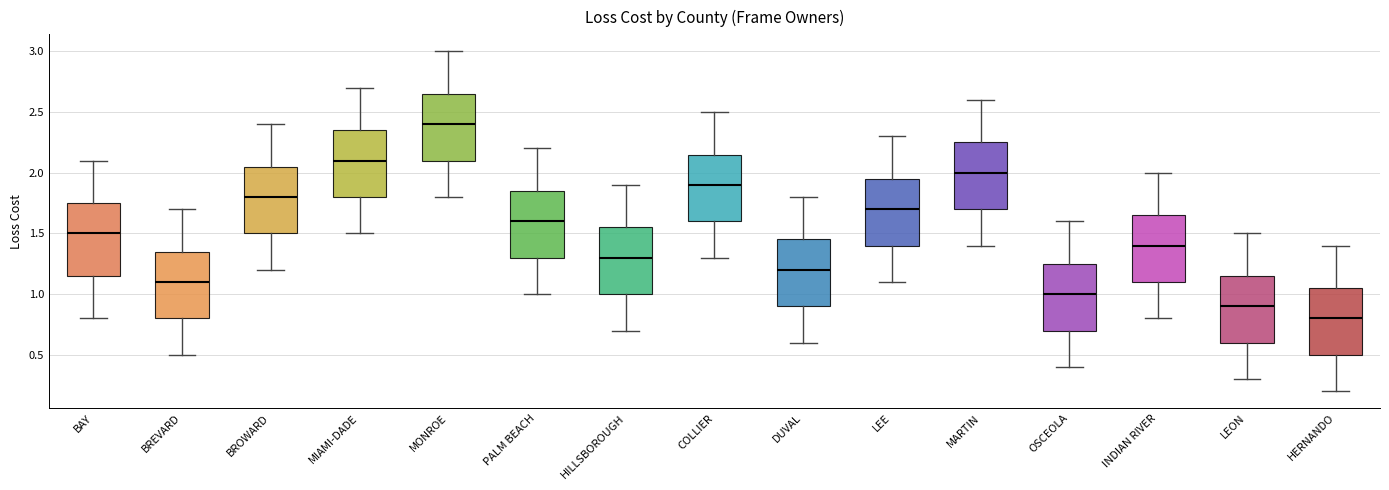

Reading left to right, read every box against the y-axis: the position of its median line, the range the box covers, and the ends of its whiskers. The values are not printed on the chart, so give them approximately, as read against the axis.

BAY: median 1.50, box 1.15 to 1.75, whiskers 0.80 to 2.10
BREVARD: median 1.10, box 0.80 to 1.35, whiskers 0.50 to 1.70
BROWARD: median 1.80, box 1.50 to 2.05, whiskers 1.20 to 2.40
MIAMI-DADE: median 2.10, box 1.80 to 2.35, whiskers 1.50 to 2.70
MONROE: median 2.40, box 2.10 to 2.65, whiskers 1.80 to 3.00
PALM BEACH: median 1.60, box 1.30 to 1.85, whiskers 1.00 to 2.20
HILLSBOROUGH: median 1.30, box 1.00 to 1.55, whiskers 0.70 to 1.90
COLLIER: median 1.90, box 1.60 to 2.15, whiskers 1.30 to 2.50
DUVAL: median 1.20, box 0.90 to 1.45, whiskers 0.60 to 1.80
LEE: median 1.70, box 1.40 to 1.95, whiskers 1.10 to 2.30
MARTIN: median 2.00, box 1.70 to 2.25, whiskers 1.40 to 2.60
OSCEOLA: median 1.00, box 0.70 to 1.25, whiskers 0.40 to 1.60
INDIAN RIVER: median 1.40, box 1.10 to 1.65, whiskers 0.80 to 2.00
LEON: median 0.90, box 0.60 to 1.15, whiskers 0.30 to 1.50
HERNANDO: median 0.80, box 0.50 to 1.05, whiskers 0.20 to 1.40